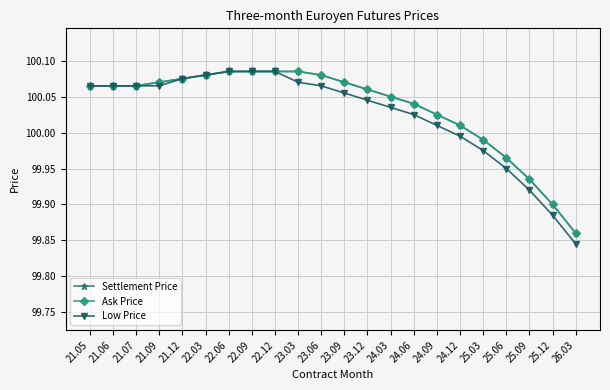

What is the greatest value displayed?

100.1